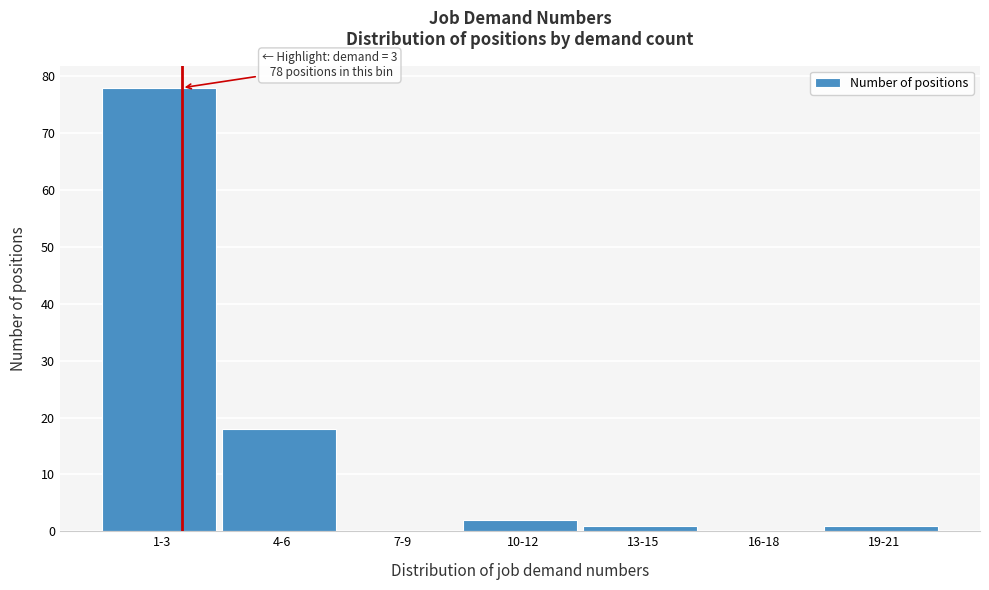

Reading right to left, what are all the values shown in this chart?

19-21=1	16-18=0	13-15=1	10-12=2	7-9=0	4-6=18	1-3=78